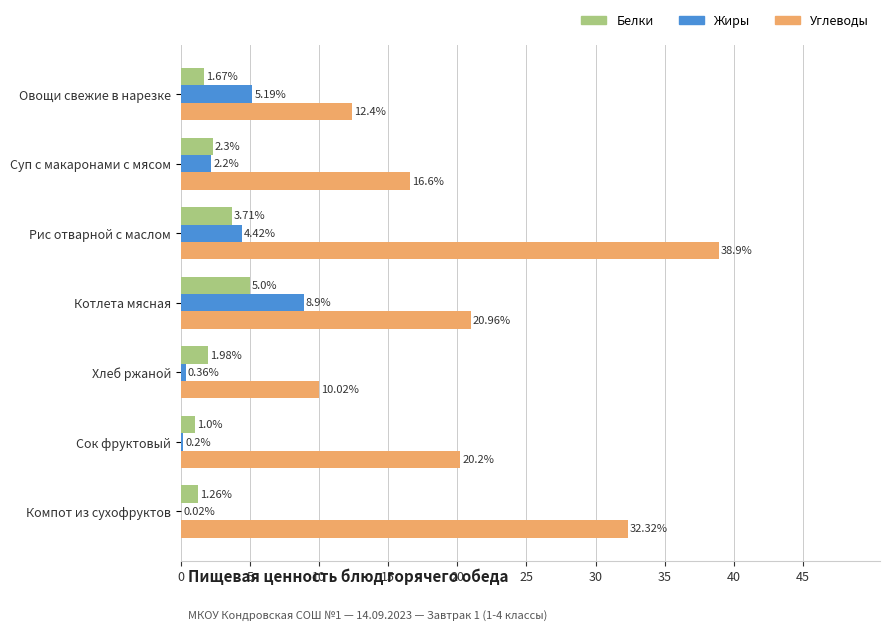

At which category does the chart reach its peak across all series?

Рис отварной с маслом